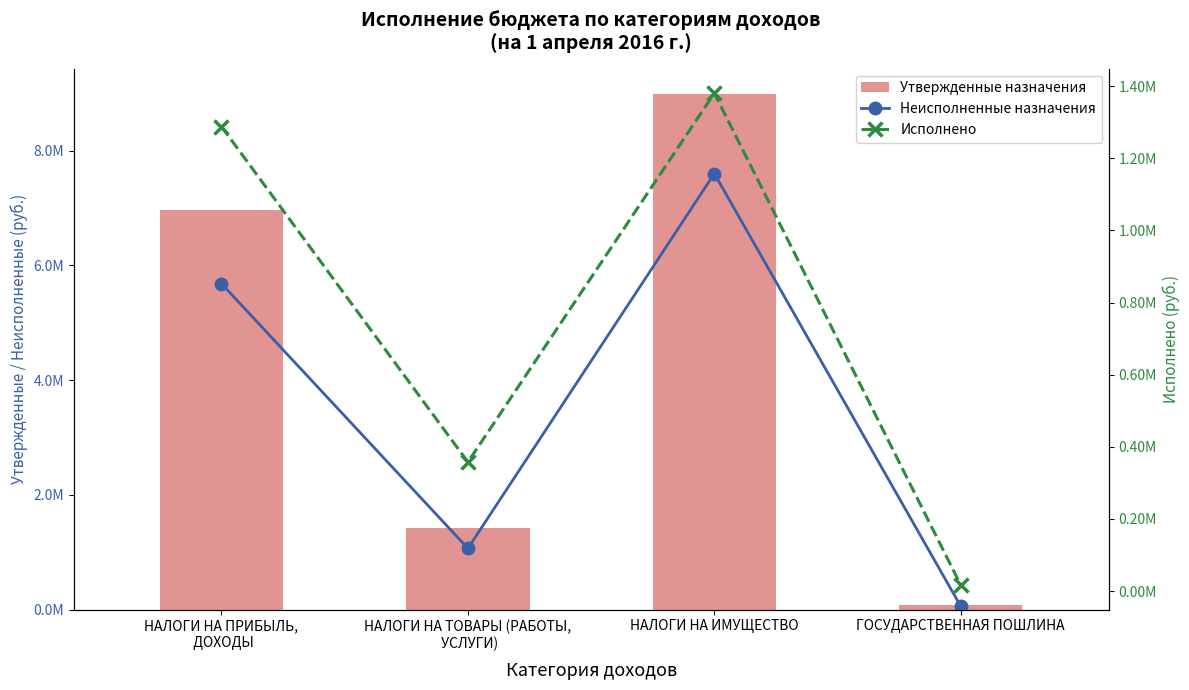

What is the difference between the maximum and minimum values in the Исполнено series?

1364058.6